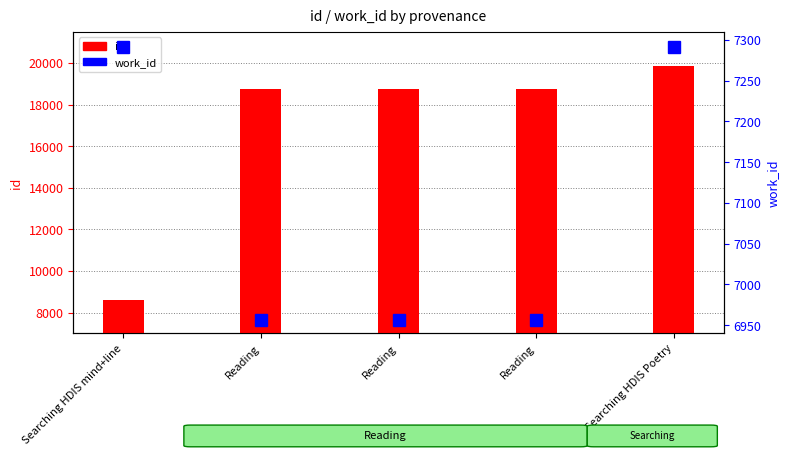

Reading right to left, transcribe all the data shown in this chart.

id: Searching HDIS Poetry=19856	Reading=18752	Reading=18747	Reading=18745	Searching HDIS mind+line=8584
work_id: Searching HDIS Poetry=7291	Reading=6956	Reading=6956	Reading=6956	Searching HDIS mind+line=7291